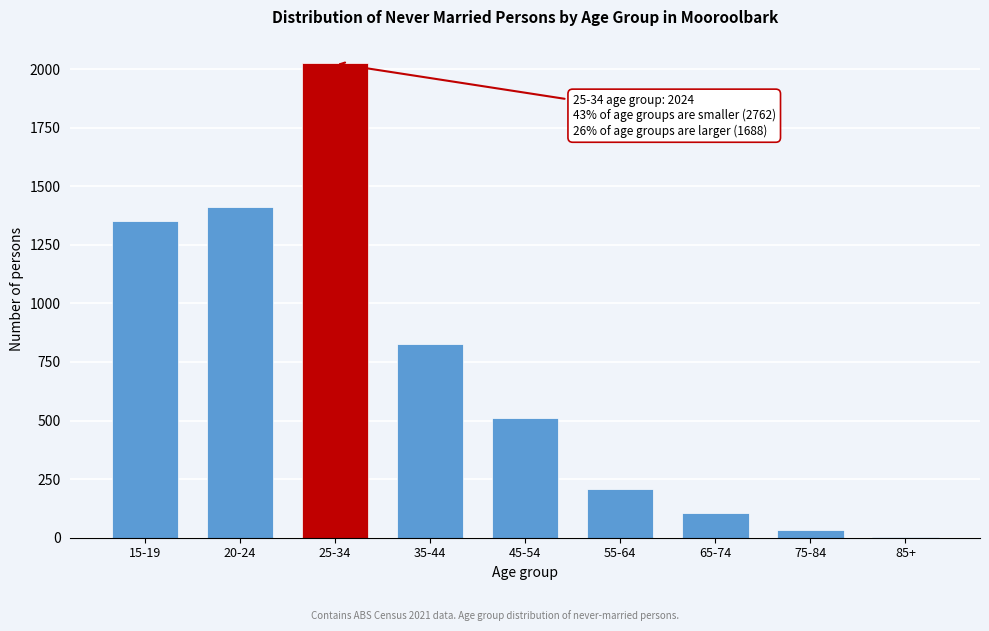

Reading left to right, list all the values displayed in this chart.

15-19=1352	20-24=1410	25-34=2024	35-44=825	45-54=512	55-64=208	65-74=106	75-84=33	85+=4